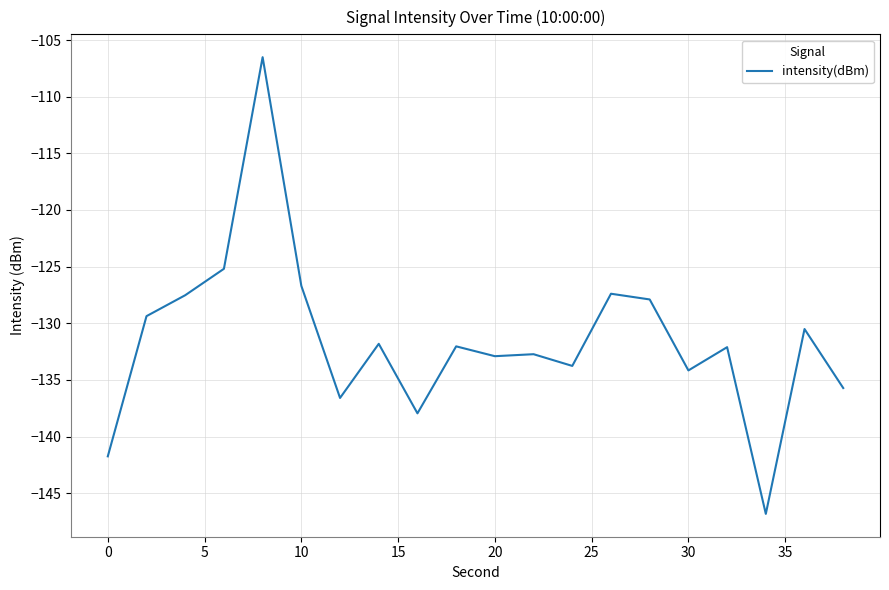

What is the difference between the maximum and minimum values?

40.3